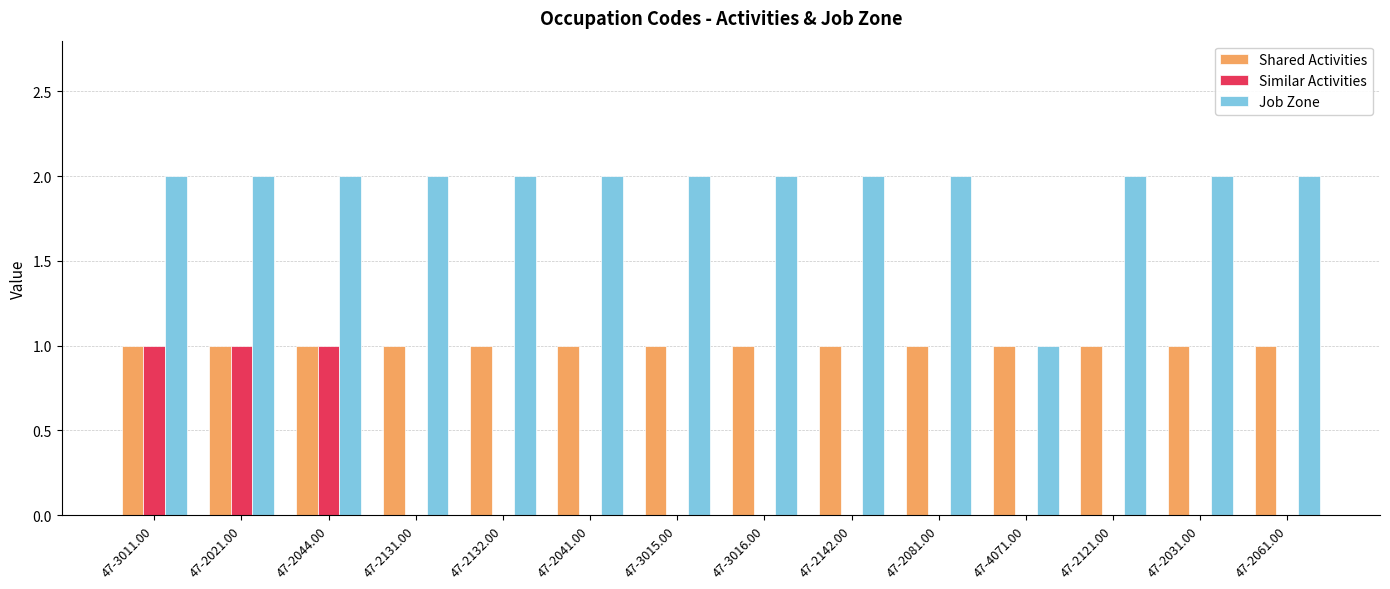

True or false: Shared Activities has a value of 1 at 47-2031.00.

True